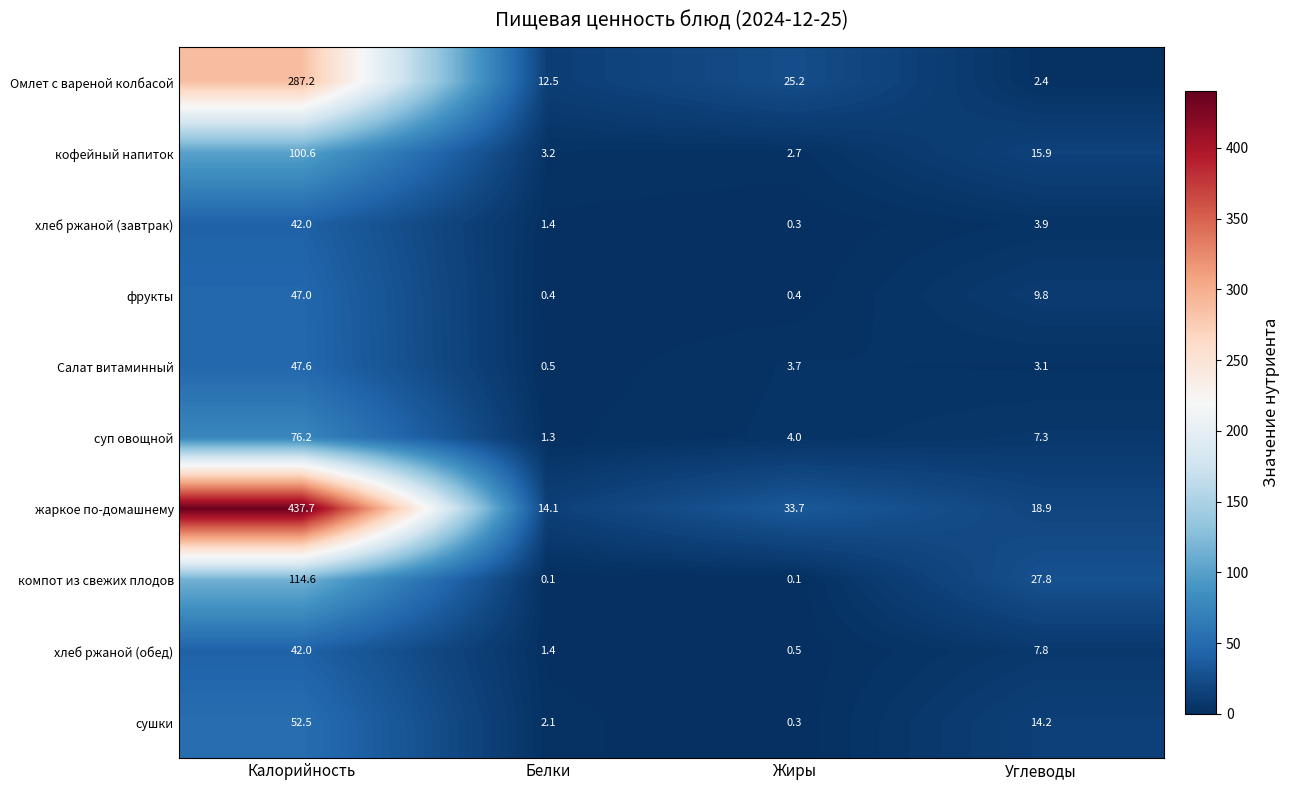

At Углеводы, list the series in order from smallest to largest.

Омлет с вареной колбасой, Салат витаминный, хлеб ржаной (завтрак), суп овощной, хлеб ржаной (обед), фрукты, сушки, кофейный напиток, жаркое по-домашнему, компот из свежих плодов